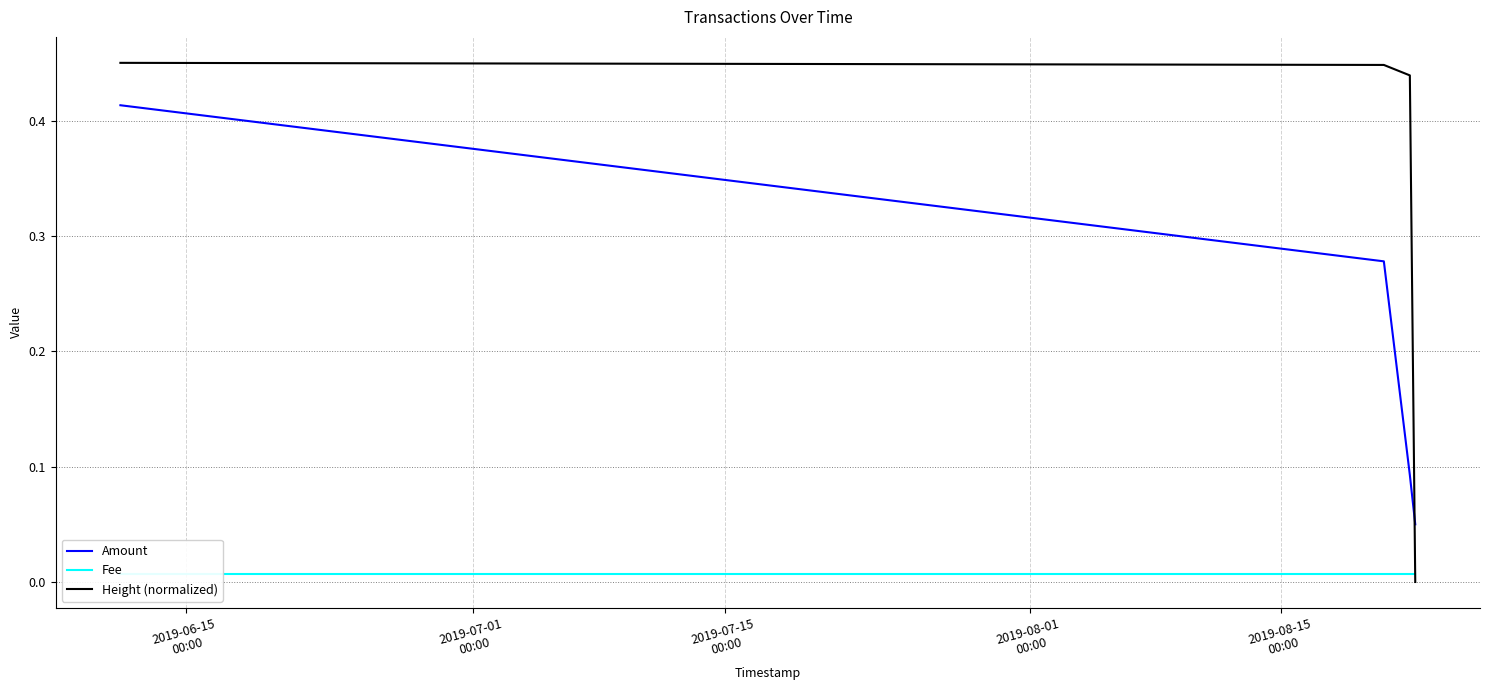

Which series has the widest spread of values?

Height (normalized)